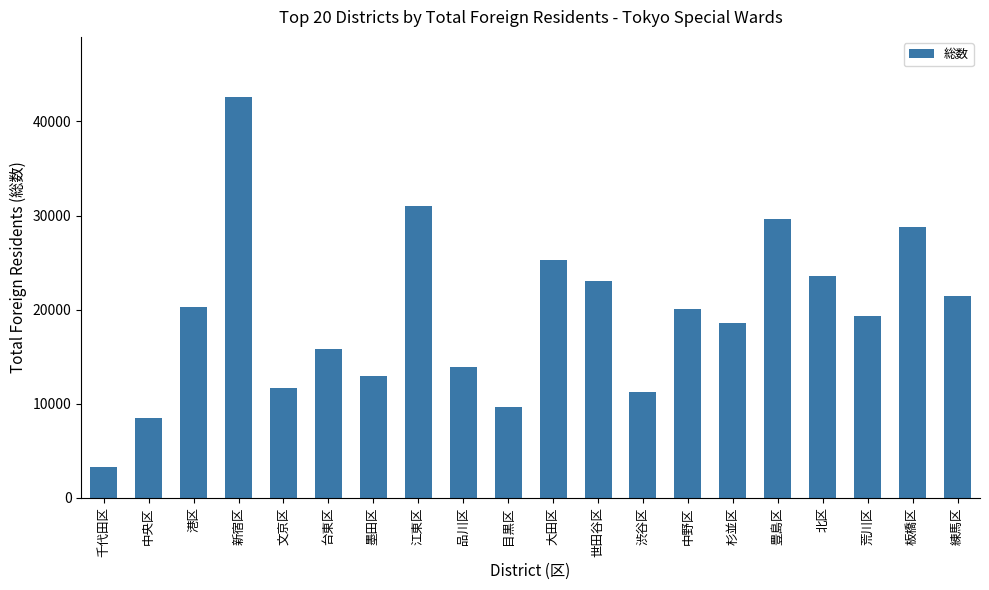

What is the value of the 5th bar from the left?

11635